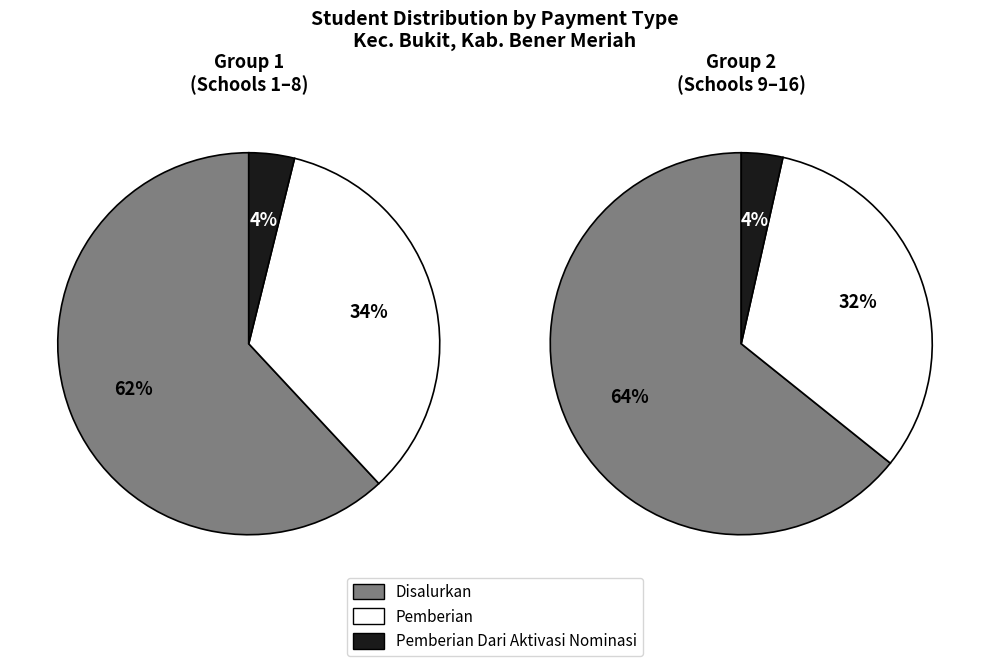

Which series has the widest spread of values?

Disalurkan